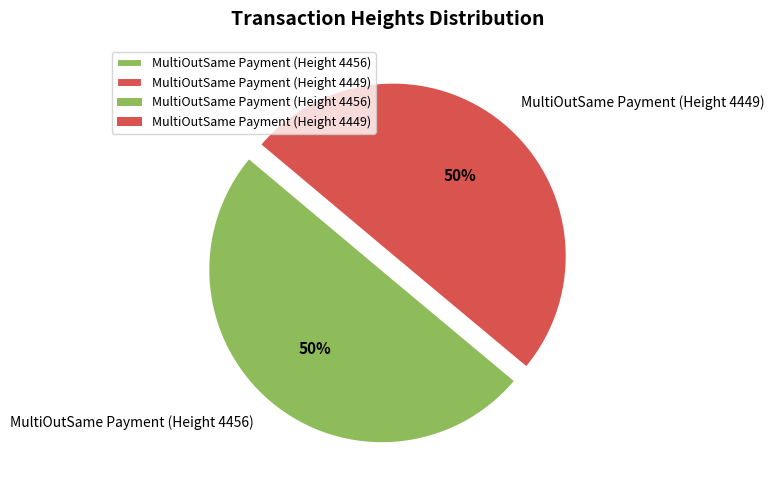

True or false: MultiOutSame Payment (Height 4456) accounts for 50% of the total.

True